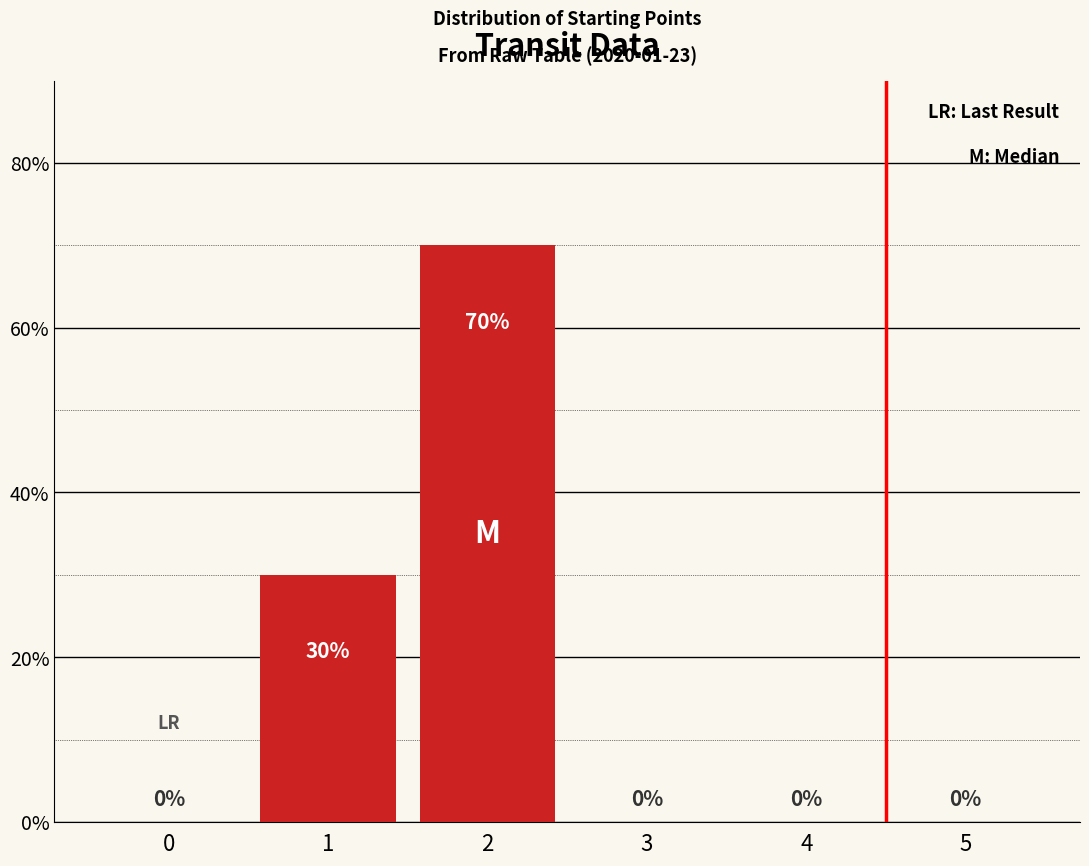

The chart shows a value of 18 at 2. True or false?

False